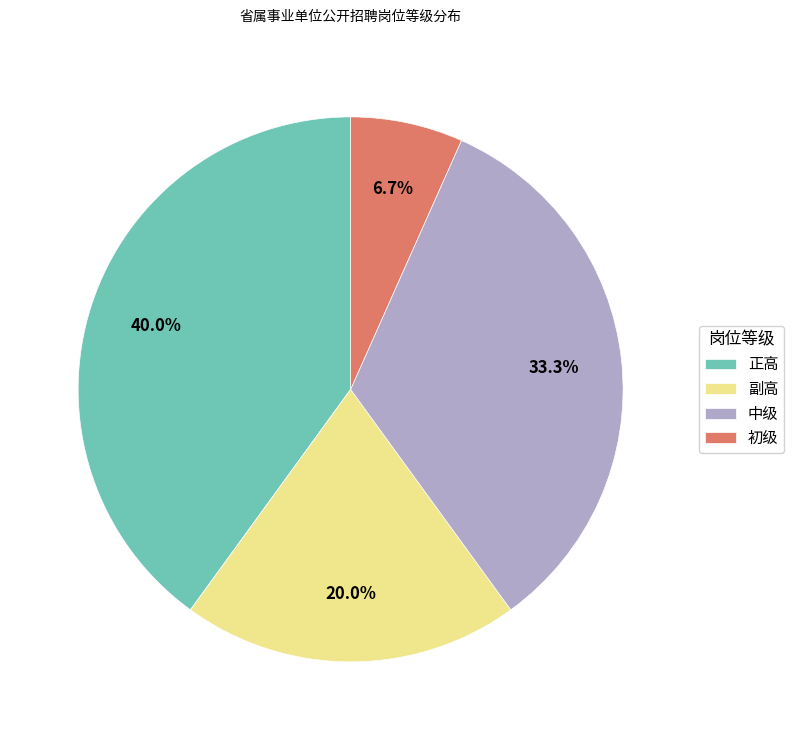

Combined, what portion of the pie is 副高 and 初级?

26.7%